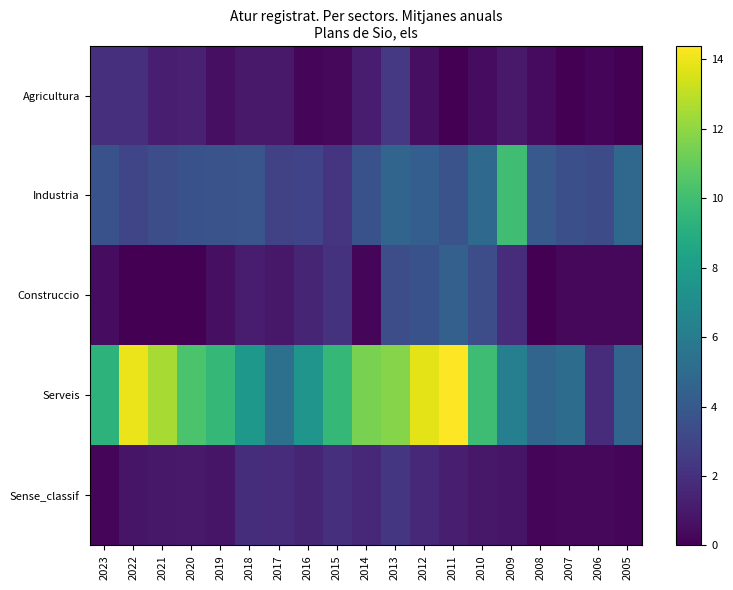

Which series has the largest range (max minus min)?

Serveis